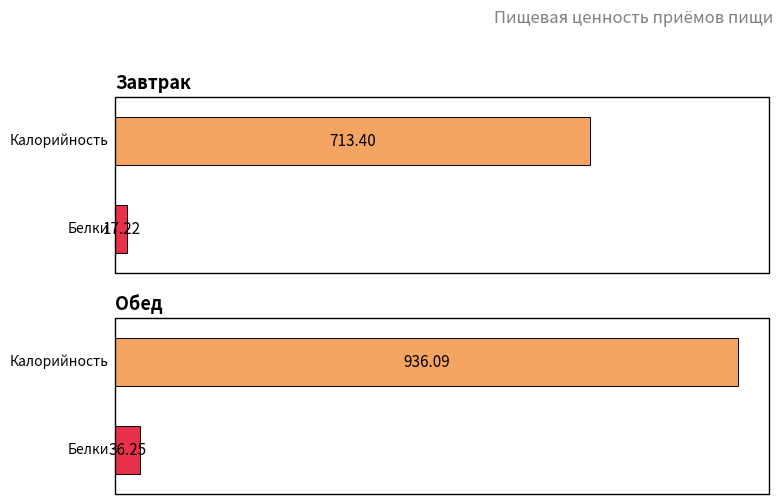

Does the chart contain stacked bars?

No